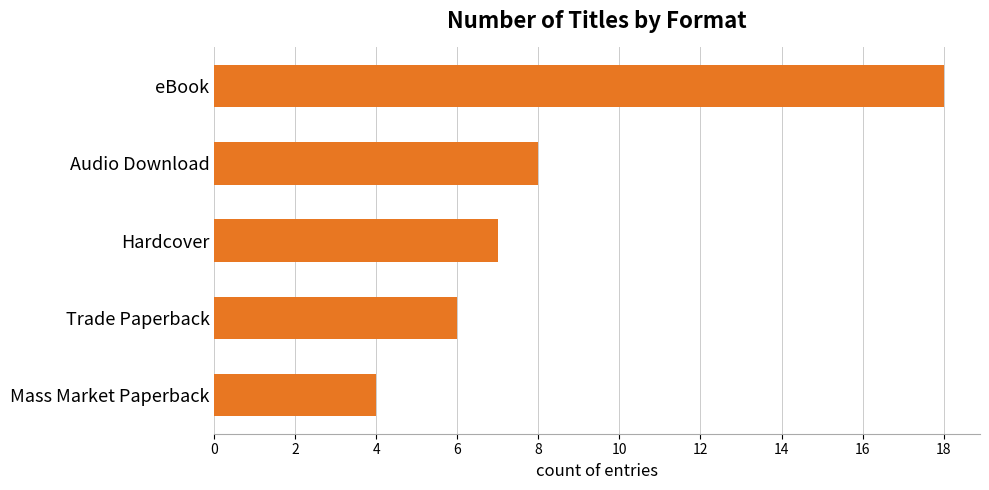

Is it true that the value at Audio Download is 10?

False